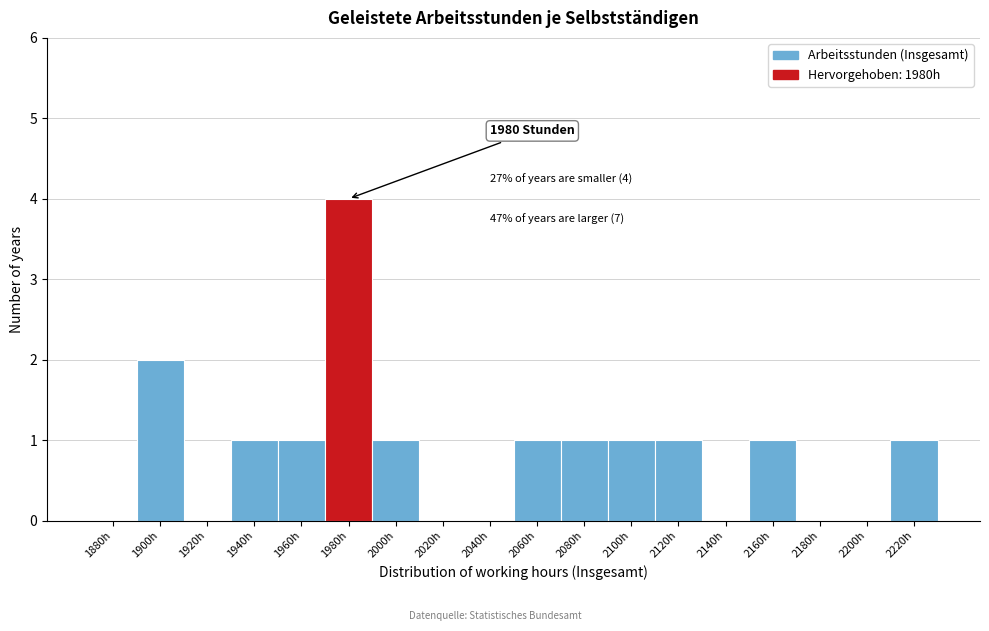

Reading right to left, extract all data points from this chart.

2220h=1	2200h=0	2180h=0	2160h=1	2140h=0	2120h=1	2100h=1	2080h=1	2060h=1	2040h=0	2020h=0	2000h=1	1980h=4	1960h=1	1940h=1	1920h=0	1900h=2	1880h=0